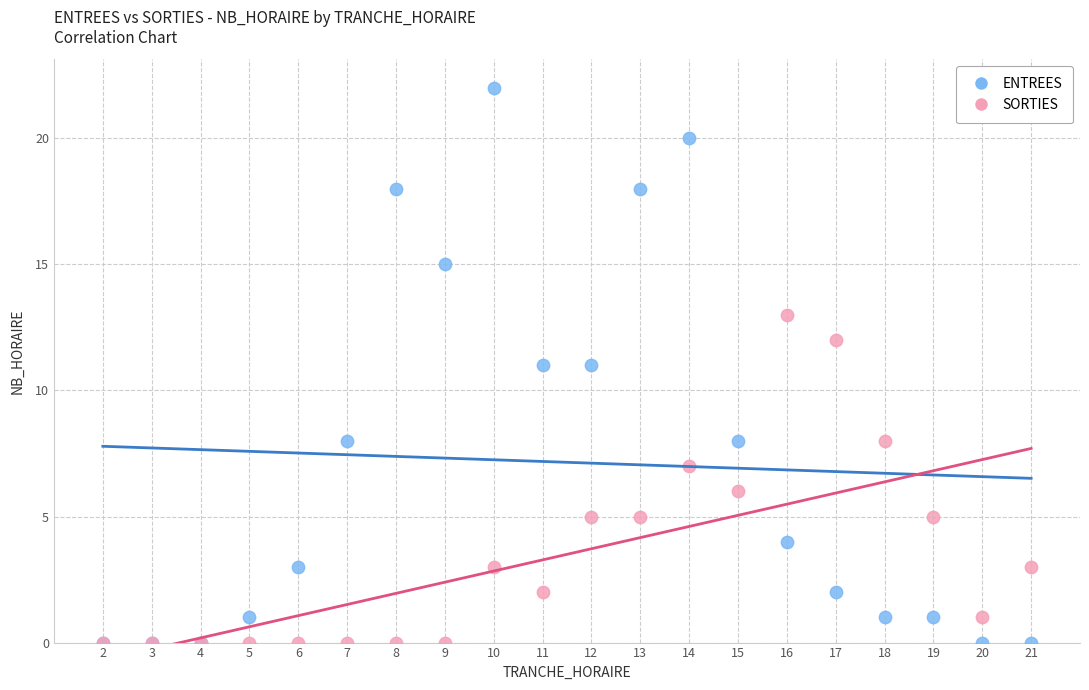

What are all the series names shown in the legend?

ENTREES, SORTIES